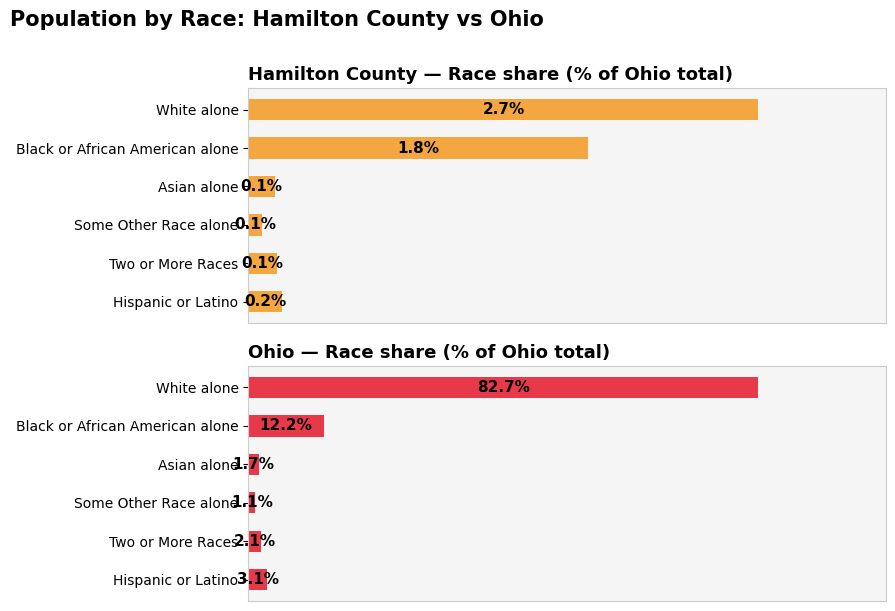

How many distinct data groups are displayed?

2